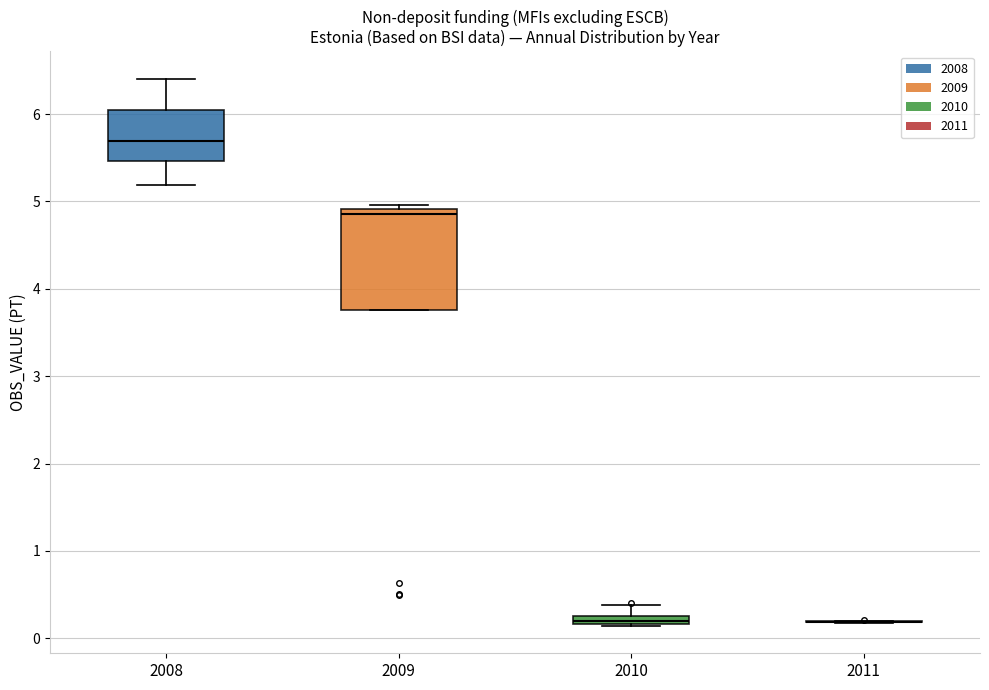

Which box is the tallest, from its lower edge to its upper edge?

2009